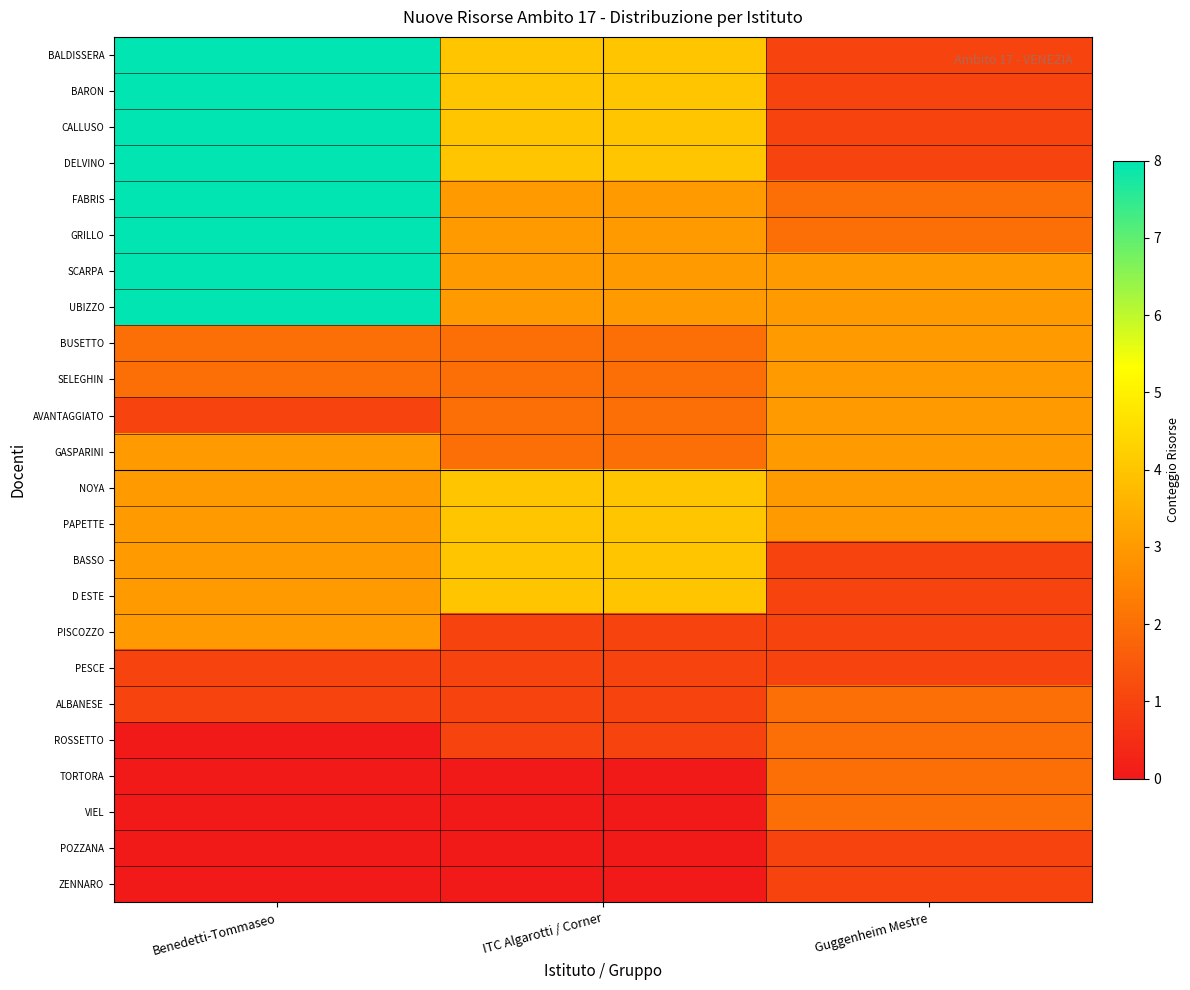

At which category is the sum across all series the highest?

Benedetti-Tommaseo